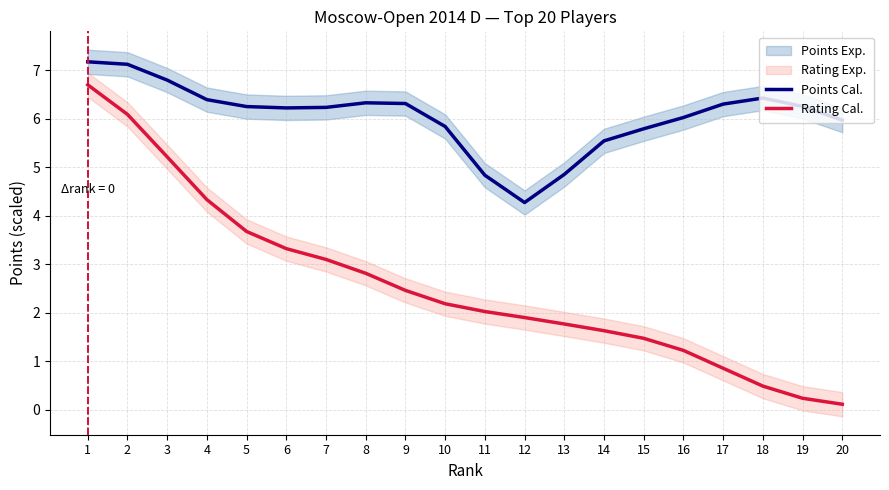

At 11, list the series in order from smallest to largest.

Rating Cal., Points Cal.